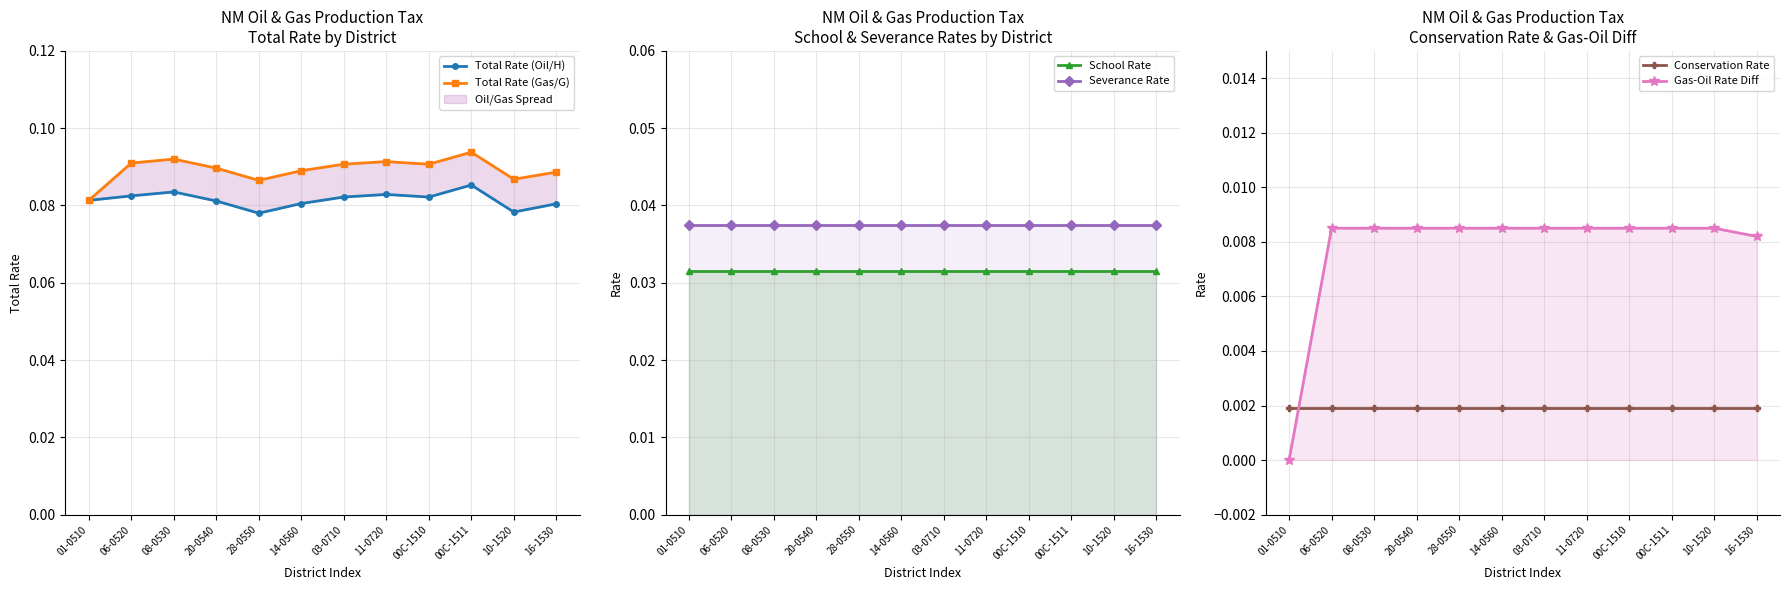

Which has a higher value, 00C-1510 or 28-0550?

00C-1510